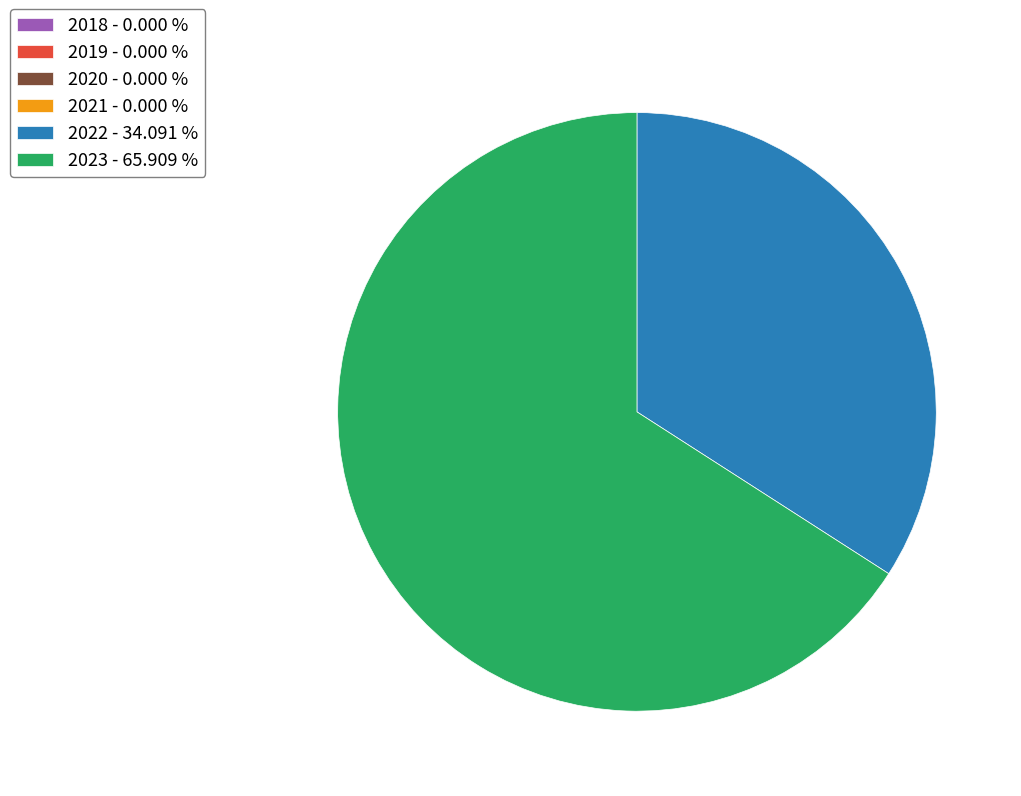

Is there any slice that represents more than half of the pie?

Yes